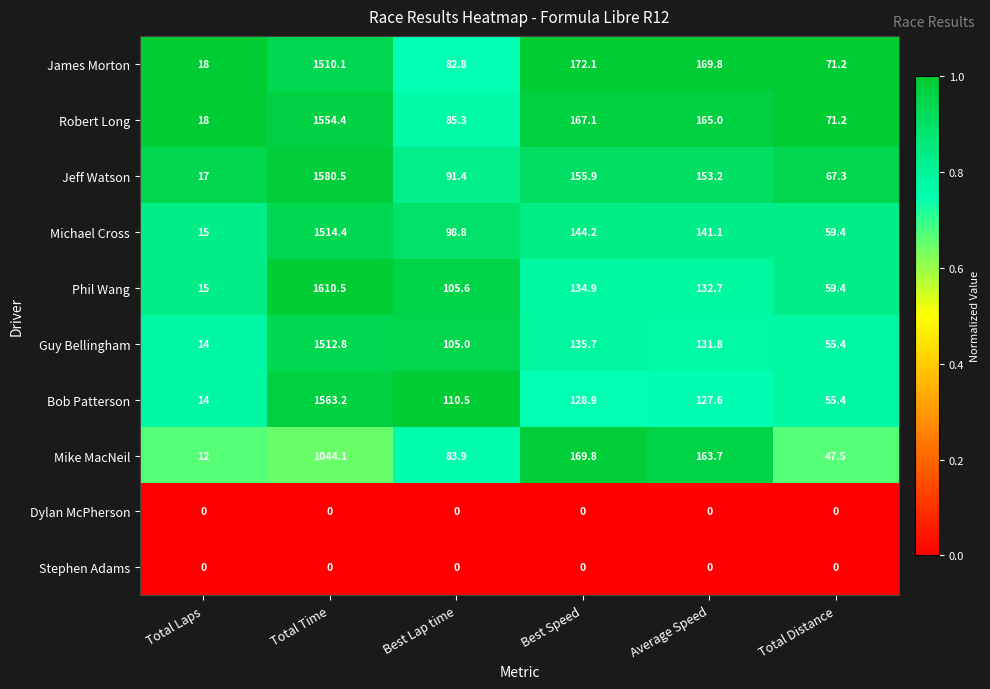

At which category does the chart reach its peak across all series?

Total Time